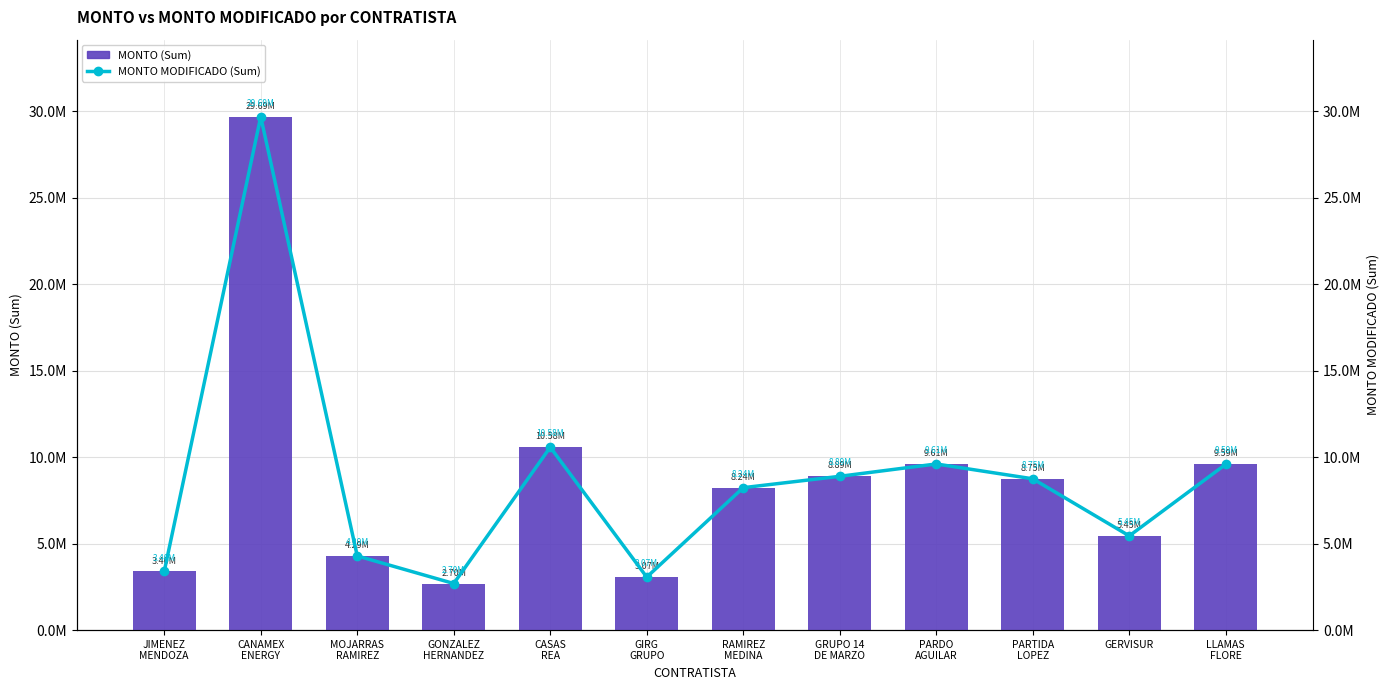

How many values in the MONTO MODIFICADO series exceed 8750572?

6